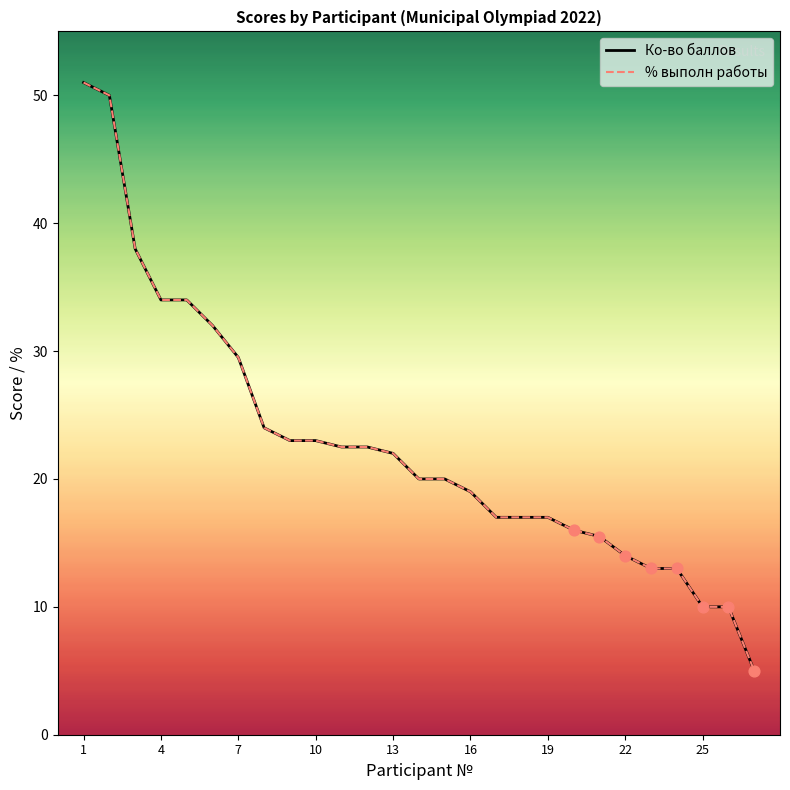

Which series contains the lowest Y value?

Ко-во баллов